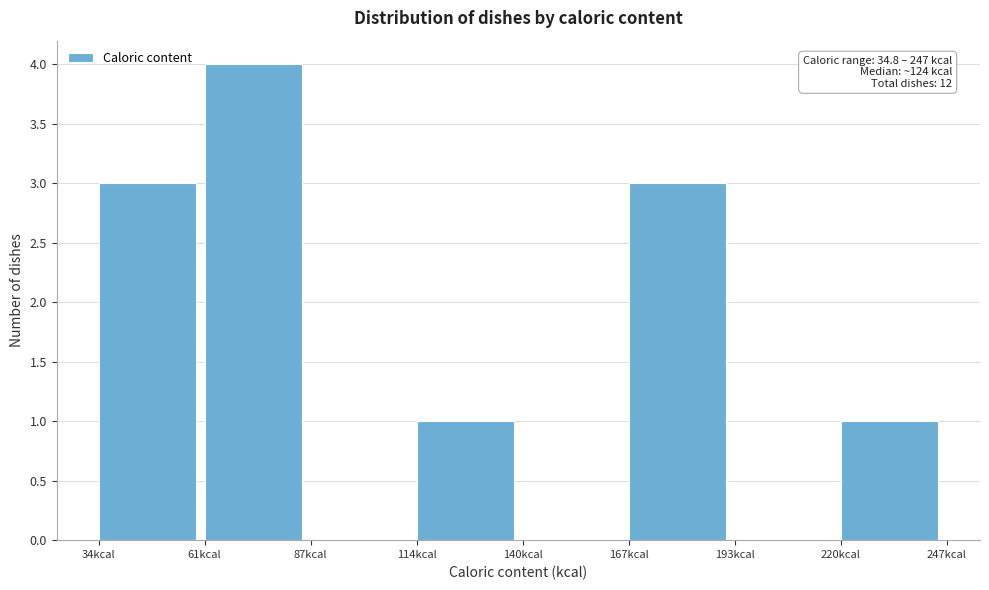

Over which range of the x-axis is the bar tallest?

60 to 90